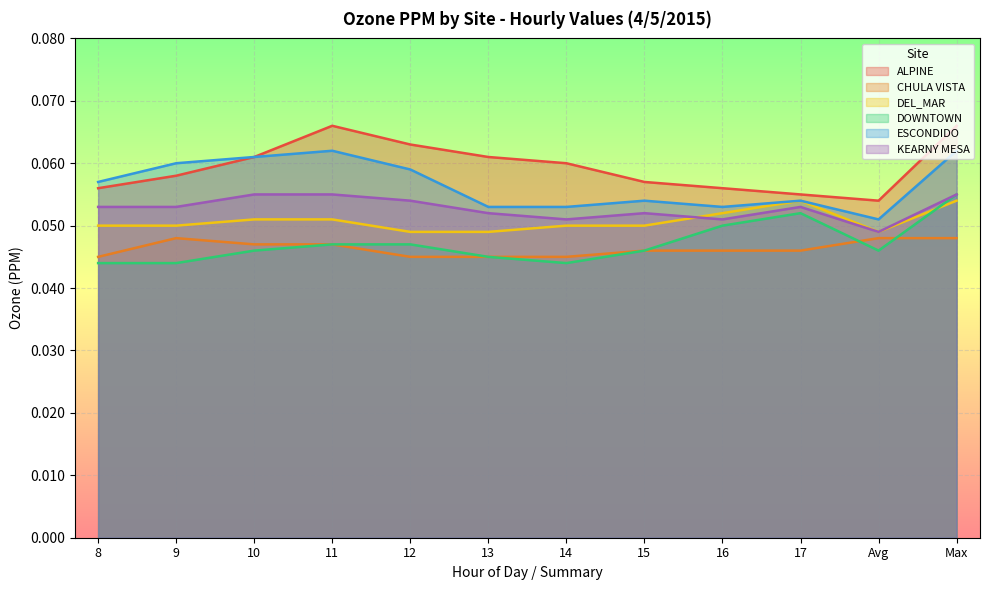

What is the sum of all ESCONDIDO values?

0.7